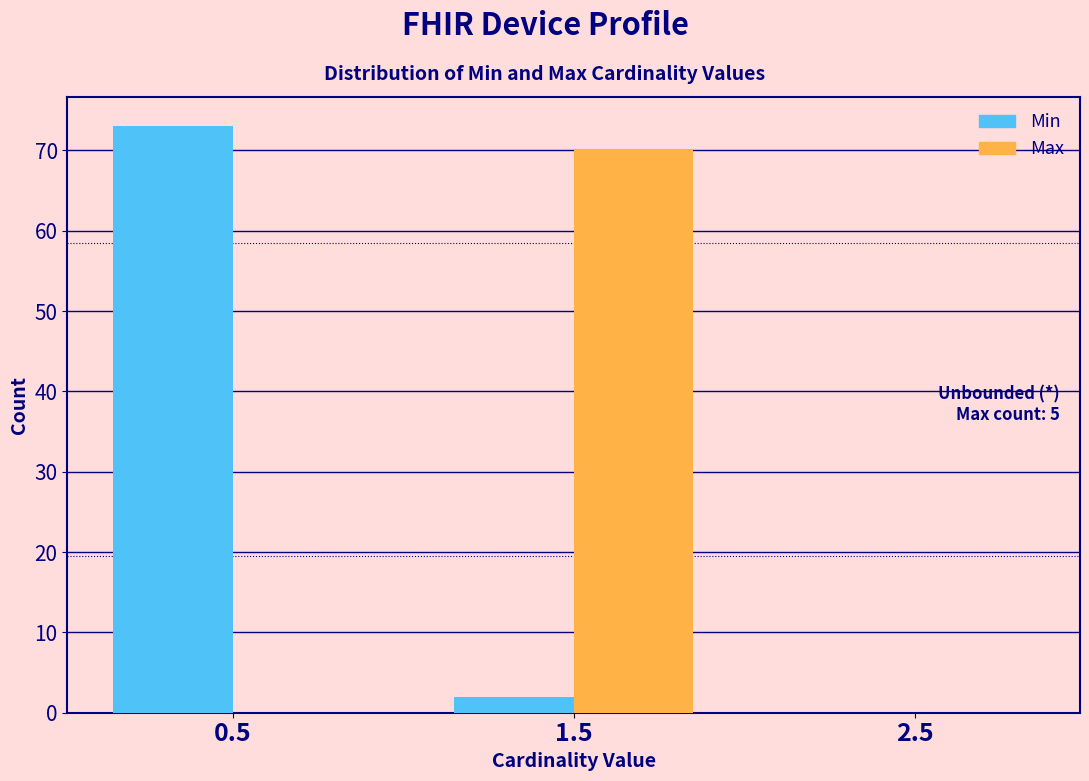

Reading left to right, what are all the values shown in this chart?

Min: 0.5=73	1.5=2	2.5=0
Max: 0.5=0	1.5=70	2.5=0